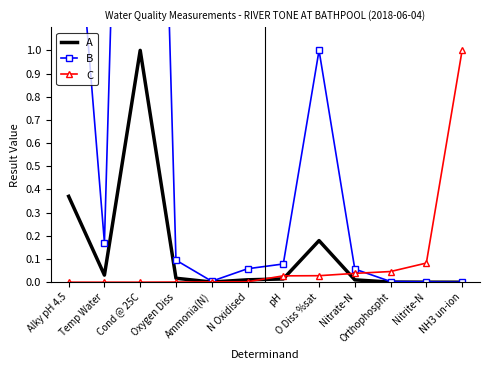

What is the sum of the A values at Nitrite-N and O Diss %sat?

0.2